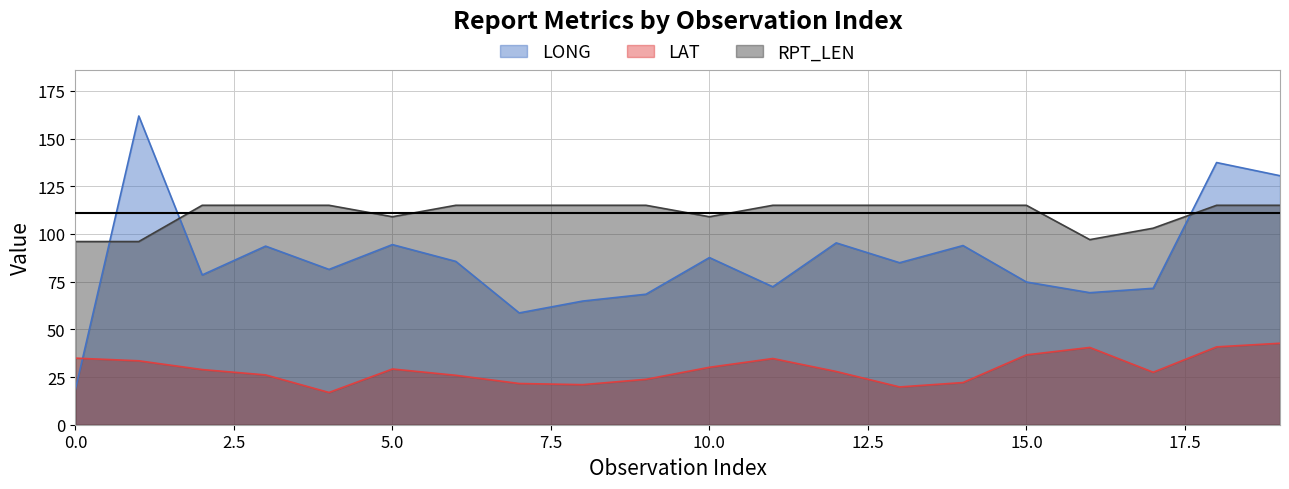

What is the sum of all LAT values?

584.5